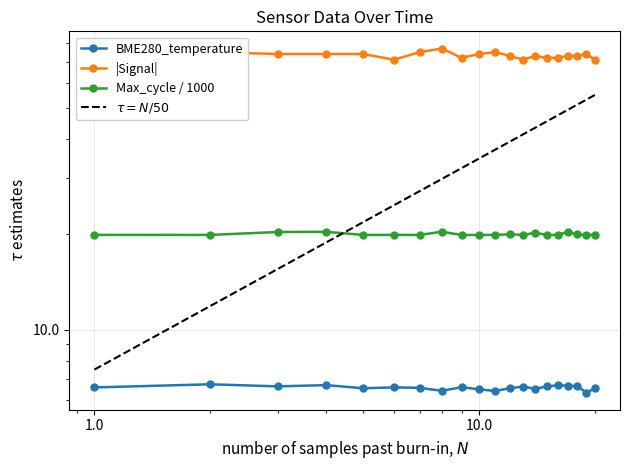

True or false: BME280_temperature and Signal intersect in this chart.

False